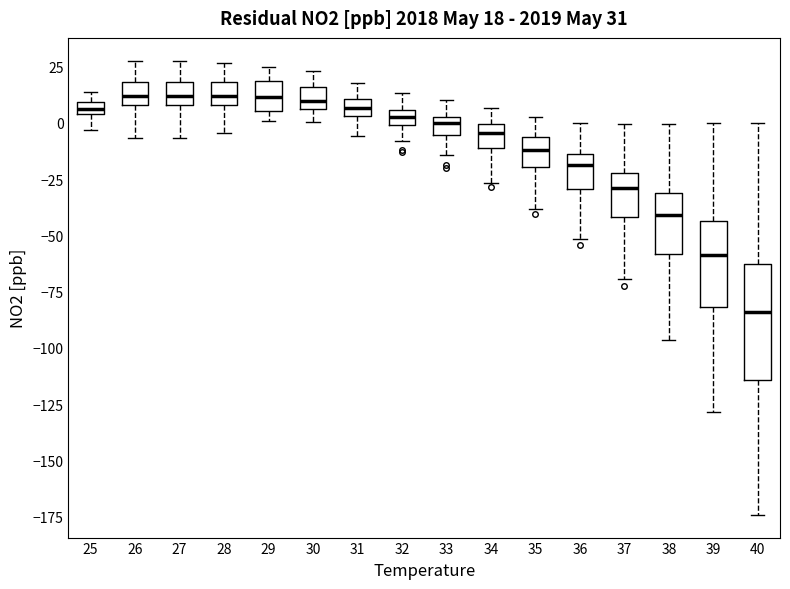

Which box has the lowest median line?

40